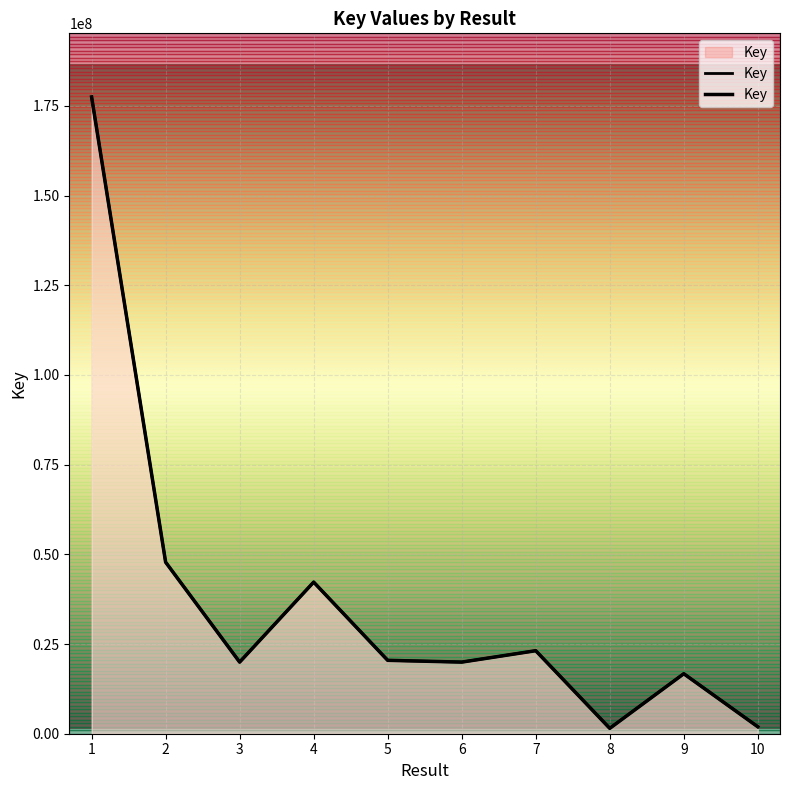

How many lines are shown in the chart?

1